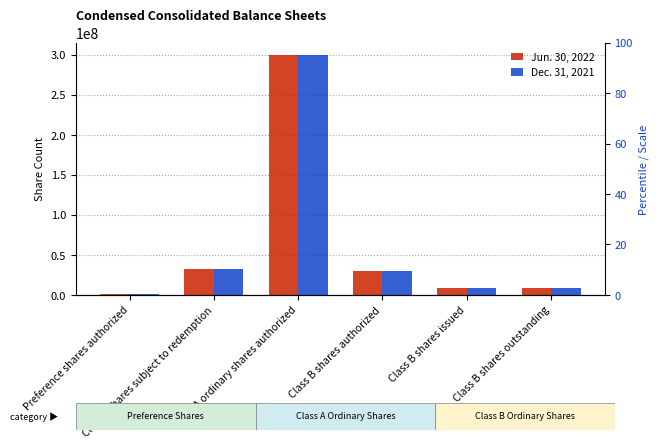

List the labels in order of Dec. 31, 2021 value, smallest first.

Preference shares authorized, Class B shares issued, Class B shares outstanding, Class B shares authorized, Class A shares subject to redemption, Class A ordinary shares authorized